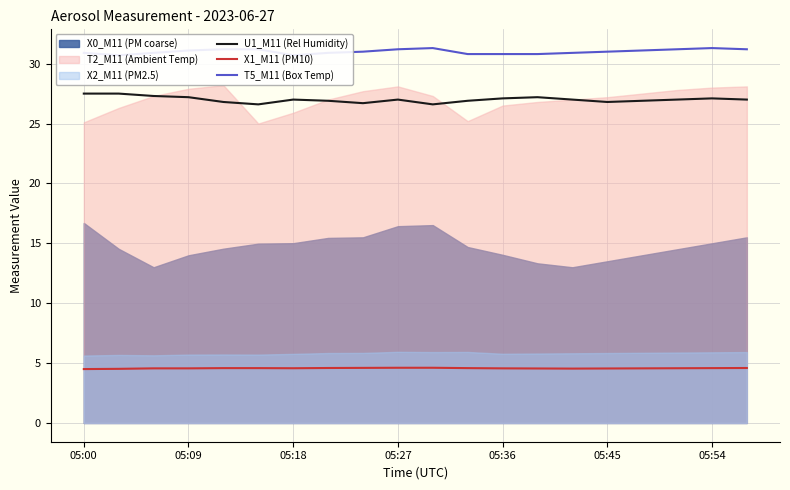

True or false: U1_M11 (Rel Humidity) and X1_M11 (PM10) cross at least once.

False